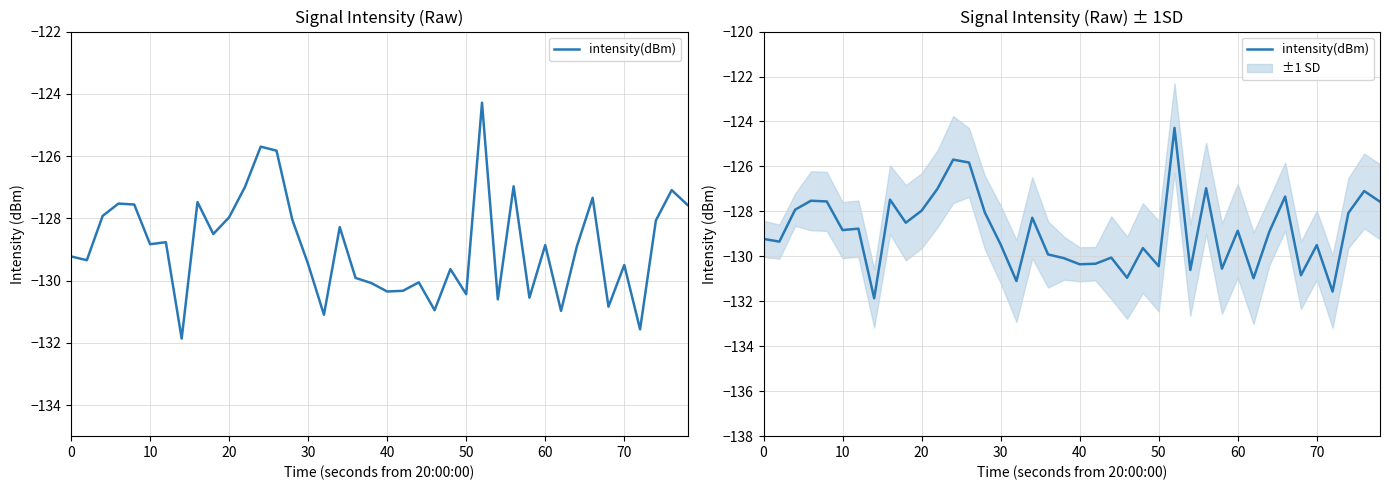

Is it true that the value at 20 is -181.3?

False